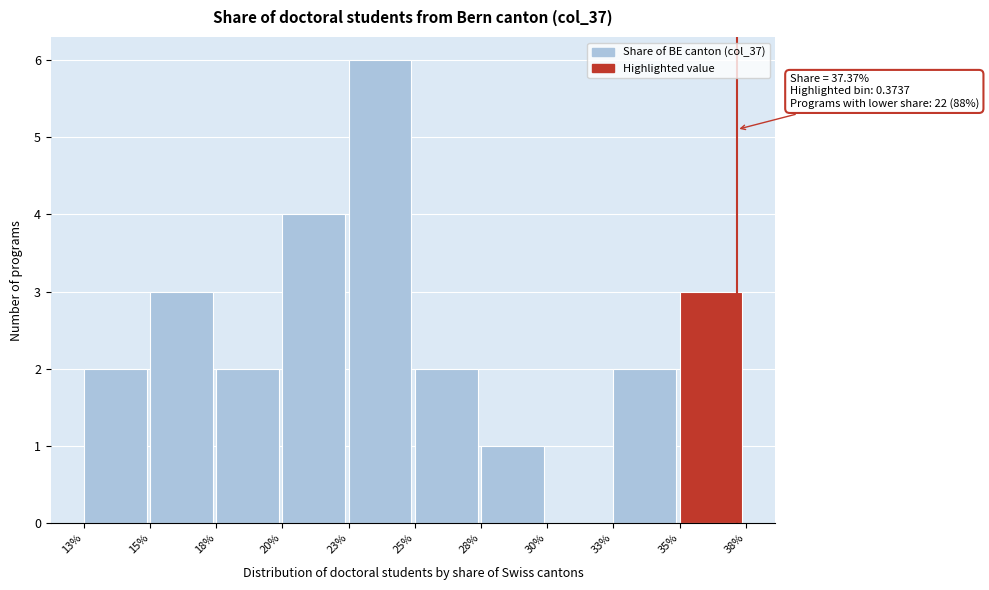

Reading left to right, list all the values displayed in this chart.

13%=2	15%=3	18%=2	20%=4	23%=6	25%=2	28%=1	30%=0	33%=2	35%=3